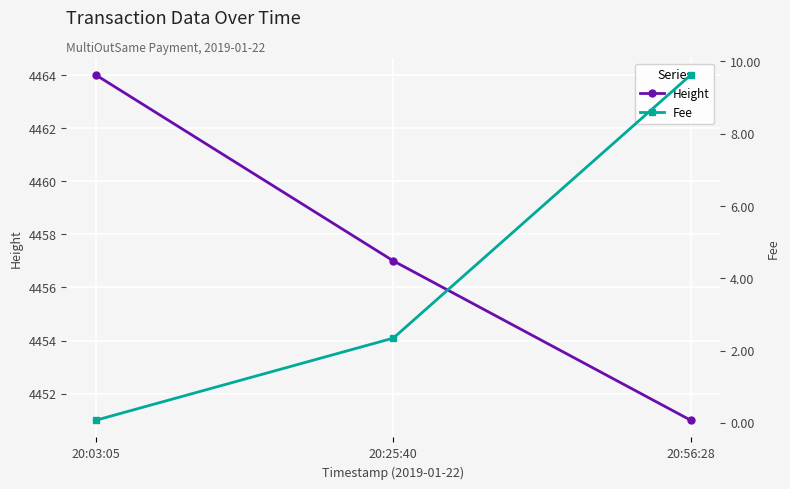

What are all the series names shown in the legend?

Height, Fee